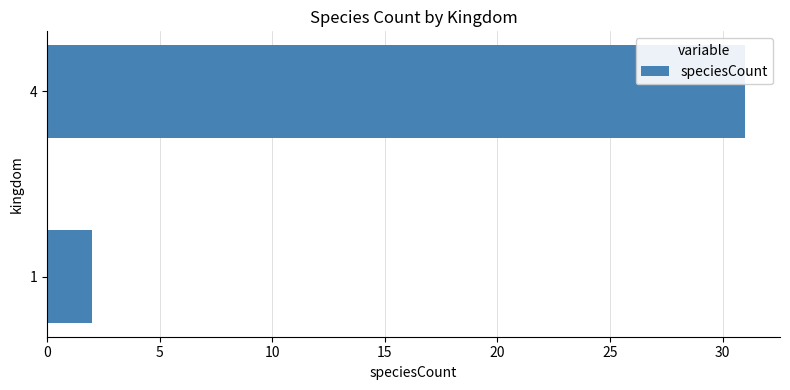

List the labels in order of value, smallest first.

1, 4